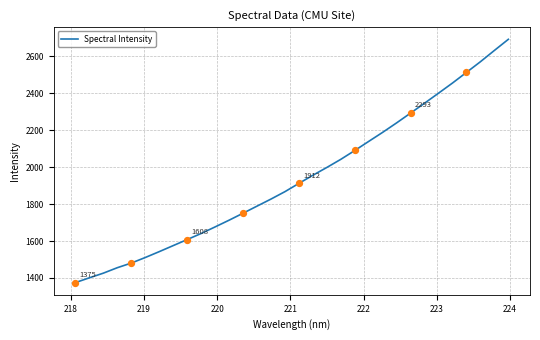

What is the maximum value shown in the chart?

2691.4